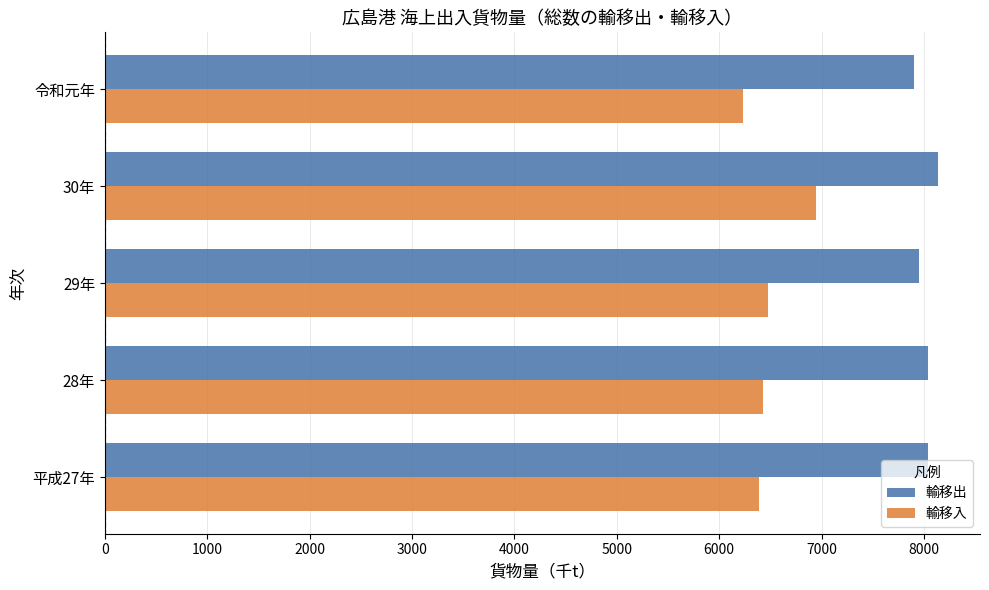

What is the spread (max minus min) of values at 令和元年?

1665